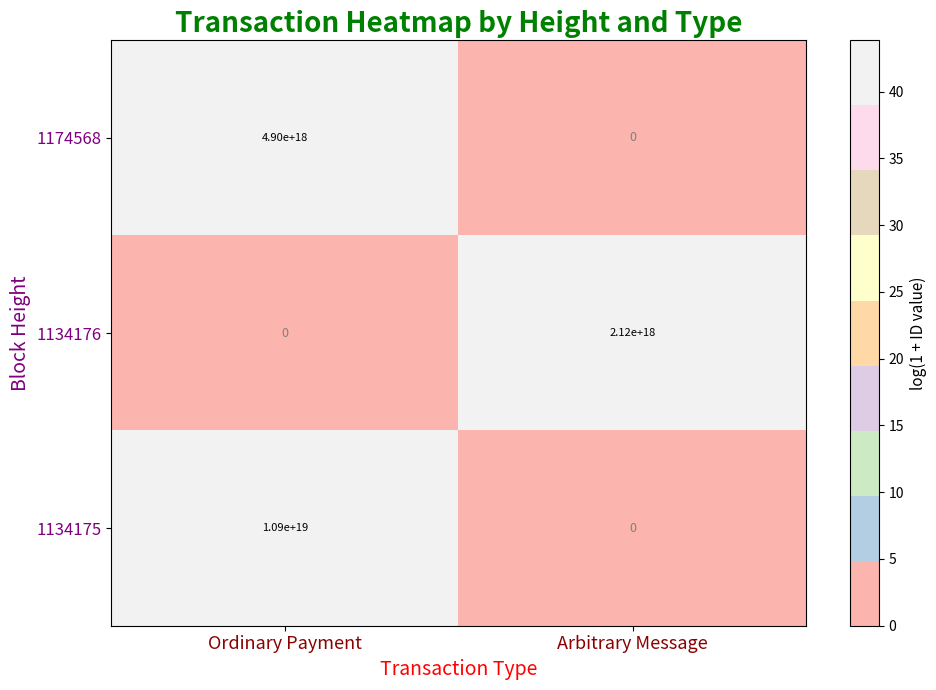

Which series has the largest range (max minus min)?

1134175